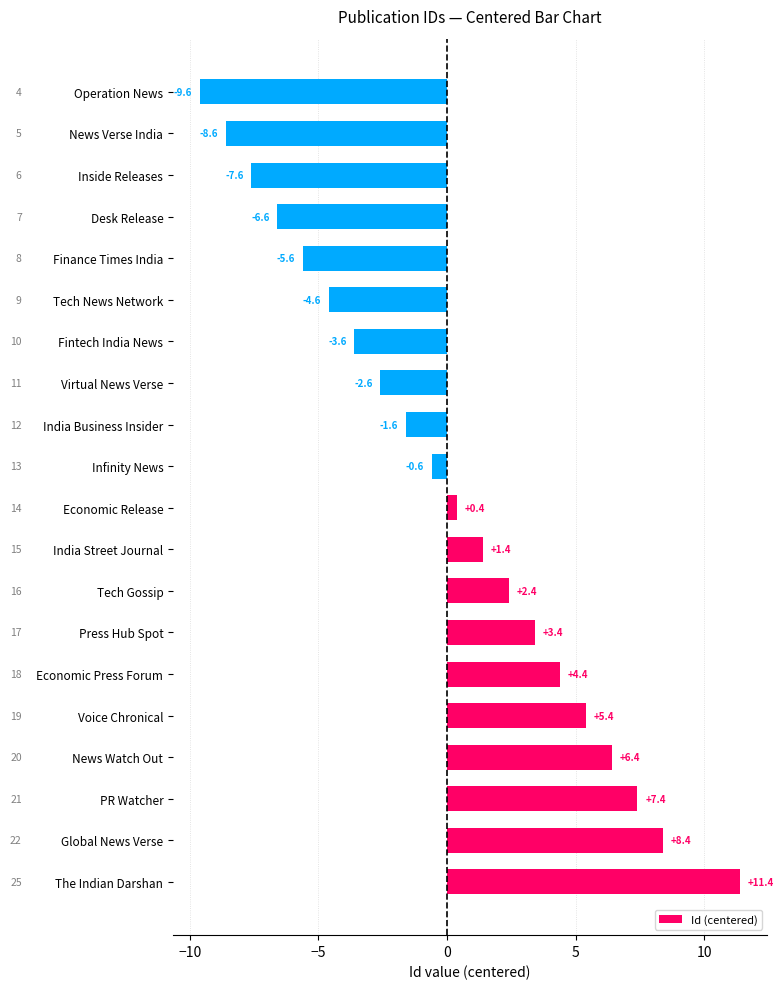

Reading top to bottom, list all the values displayed in this chart.

-9.6	-8.6	-7.6	-6.6	-5.6	-4.6	-3.6	-2.6	-1.6	-0.6	0.4	1.4	2.4	3.4	4.4	5.4	6.4	7.4	8.4	11.4